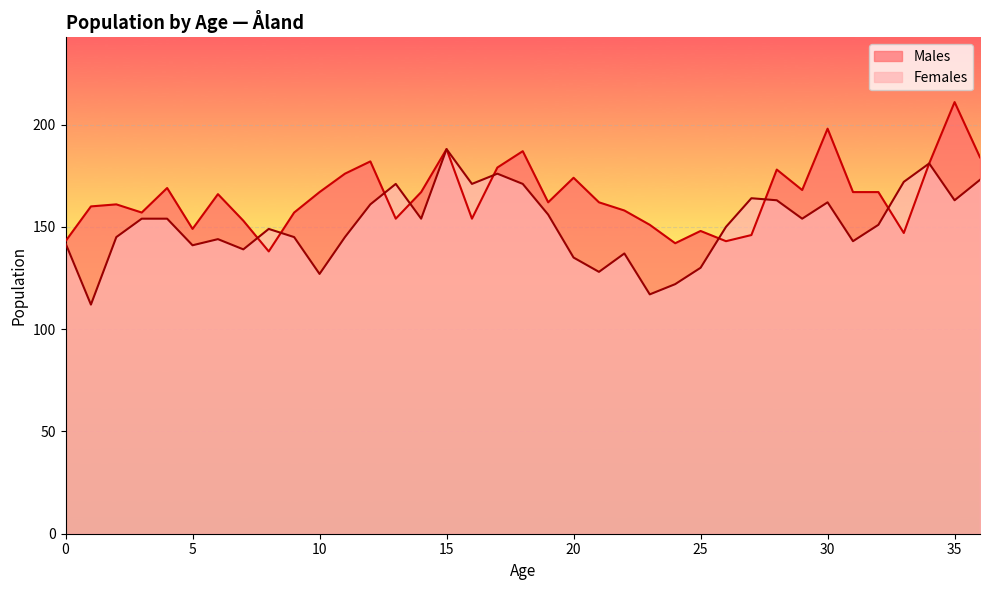

What is the lowest value of the Males series?

138